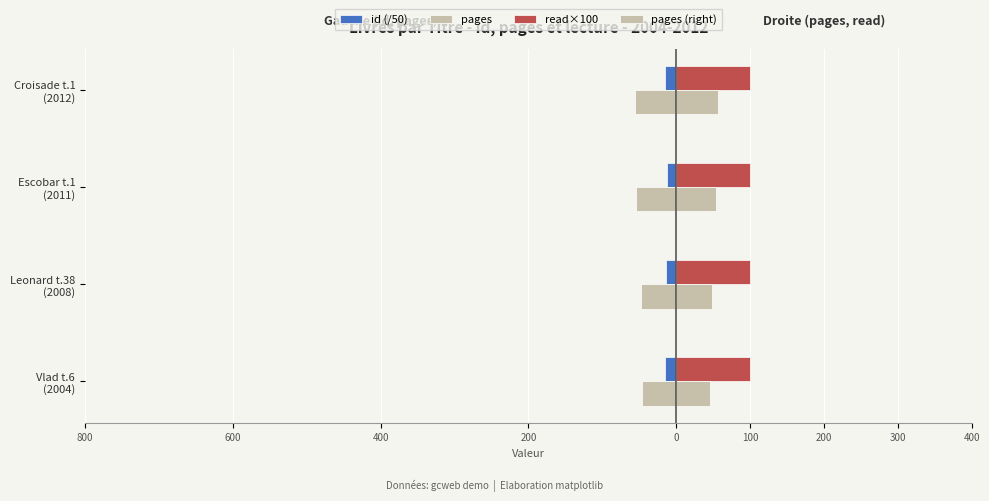

How many values in the pages (right) series exceed 54?

1